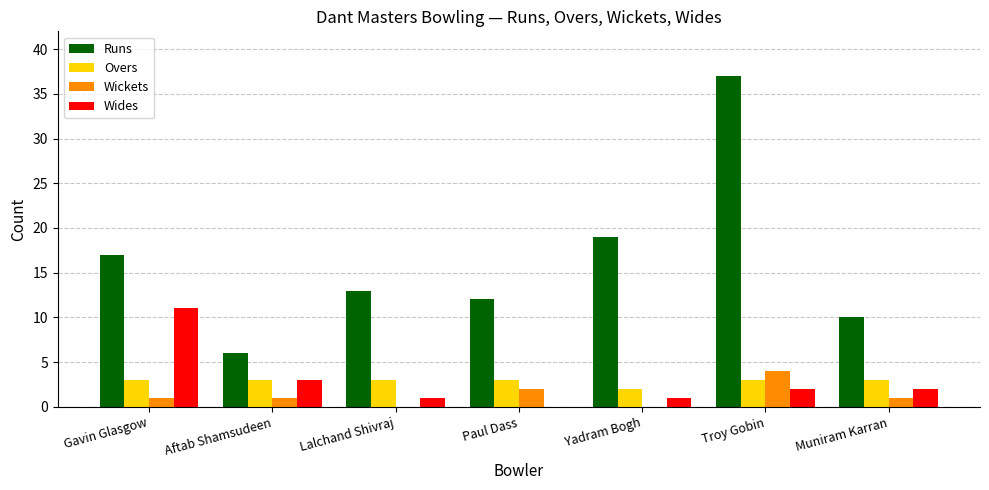

True or false: Wides has a value of 11 at Gavin Glasgow.

True